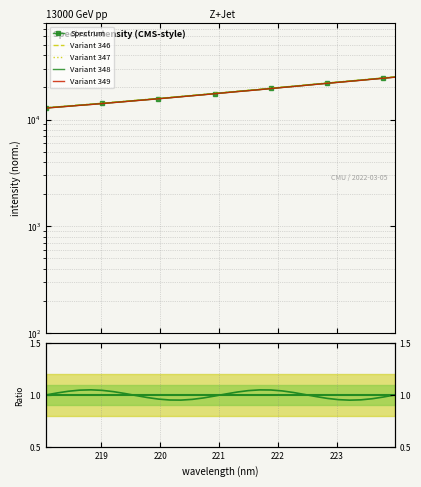

Which series has the widest spread of values?

Variant 347